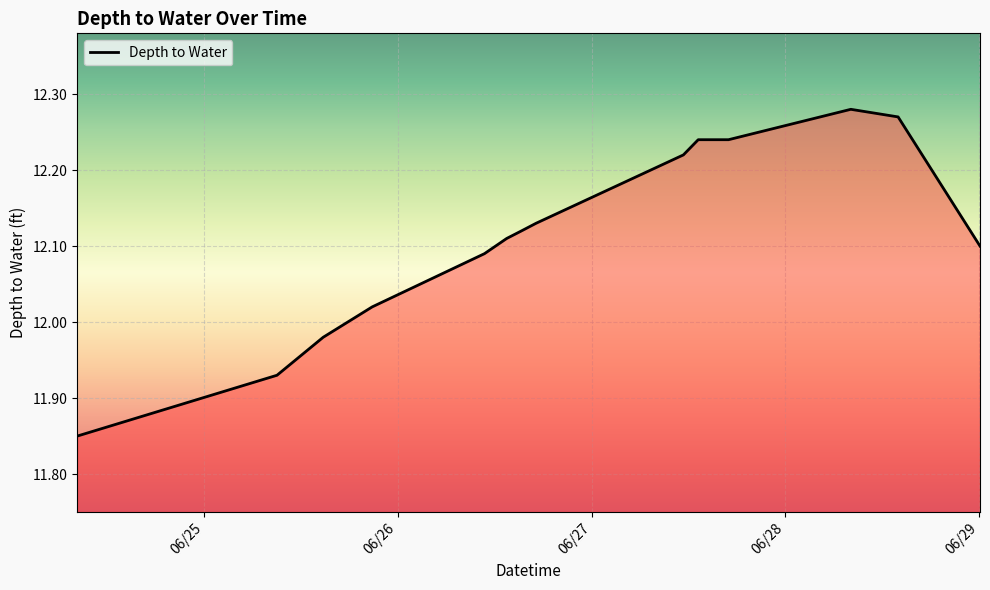

True or false: the data has more than 2 interior local peaks.

False